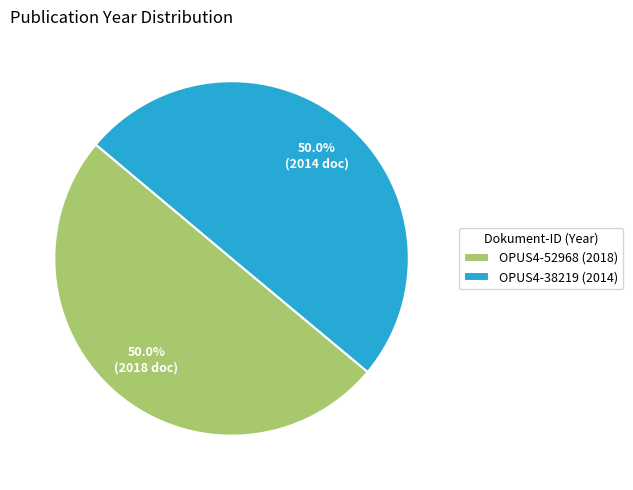

True or false: OPUS4-52968 accounts for 65% of the total.

False